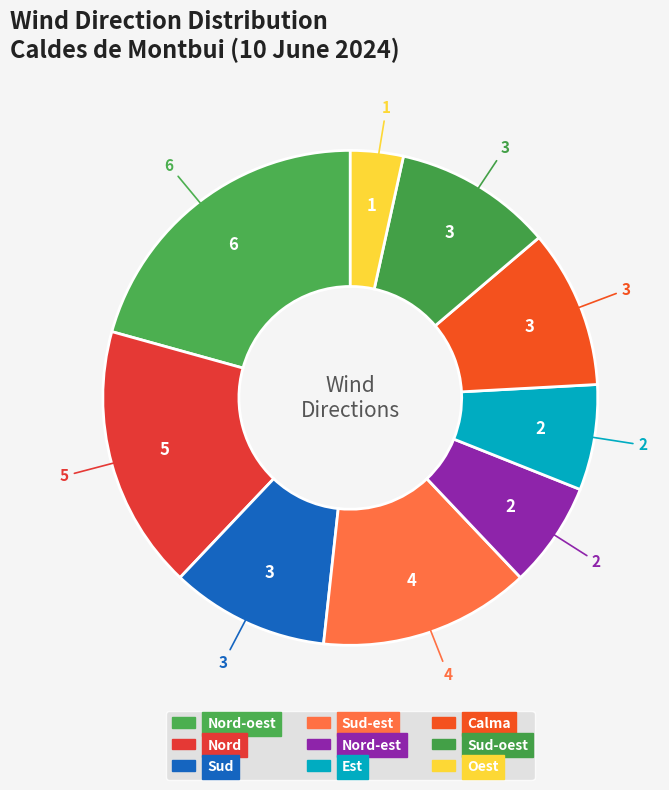

What is the smallest slice in the pie chart?

Oest